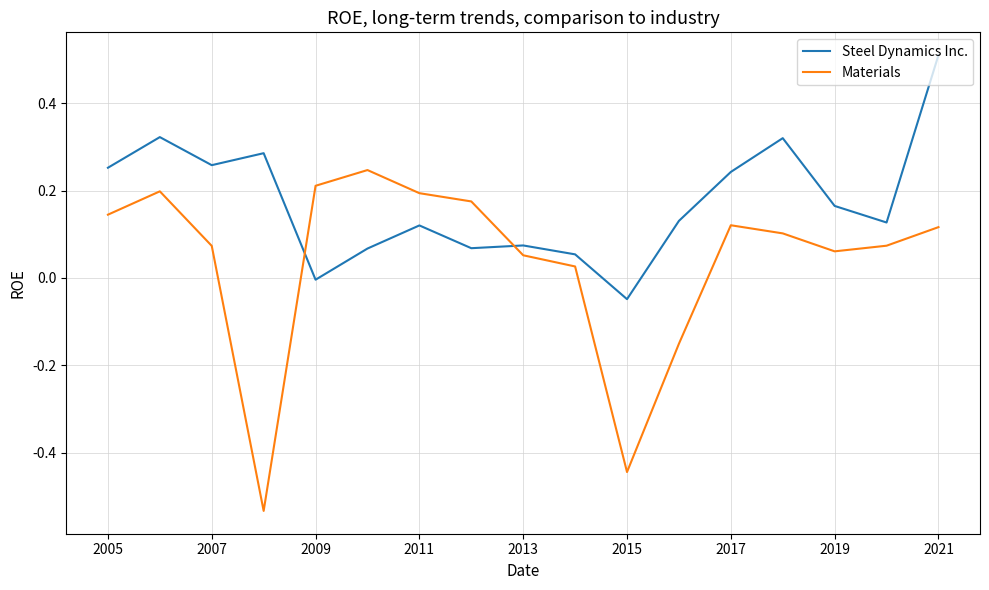

Which series ends up on top after the final intersection of Steel Dynamics Inc. and Materials?

Steel Dynamics Inc.